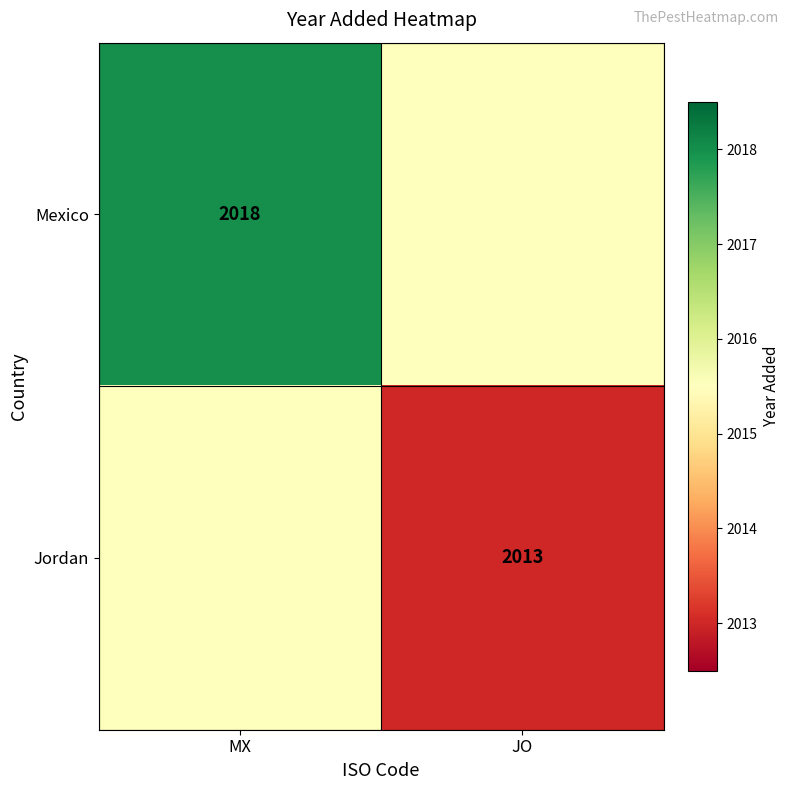

What is the total value across all series at JO?

4028.5